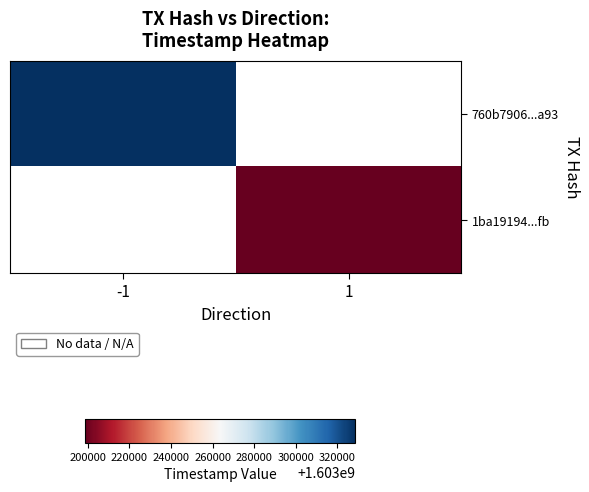

True or false: 1ba19194...fb has a value of 1603198617.0 at 1.

True